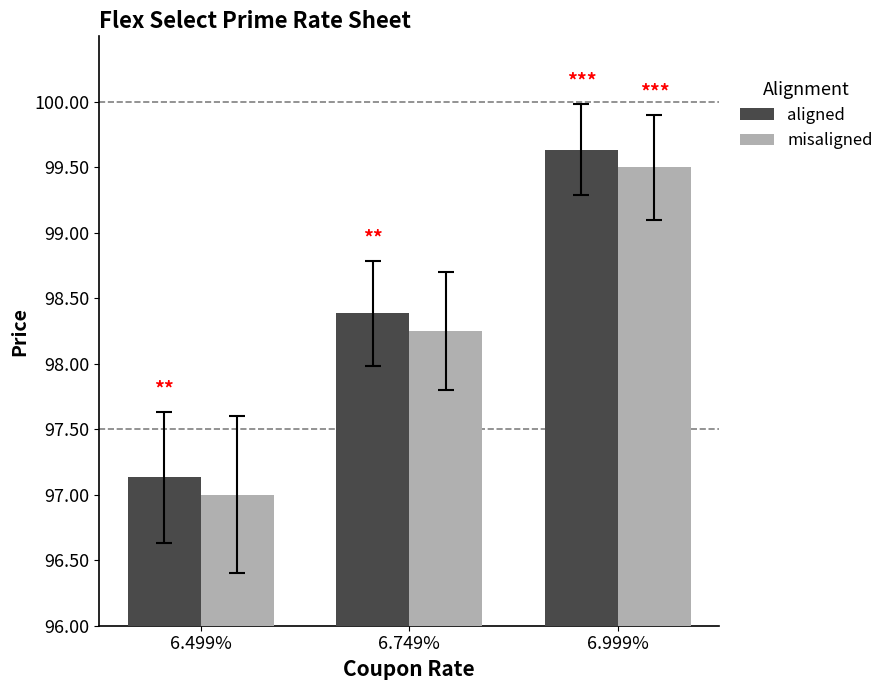

Rank the series by their maximum value, from lowest to highest.

misaligned, aligned